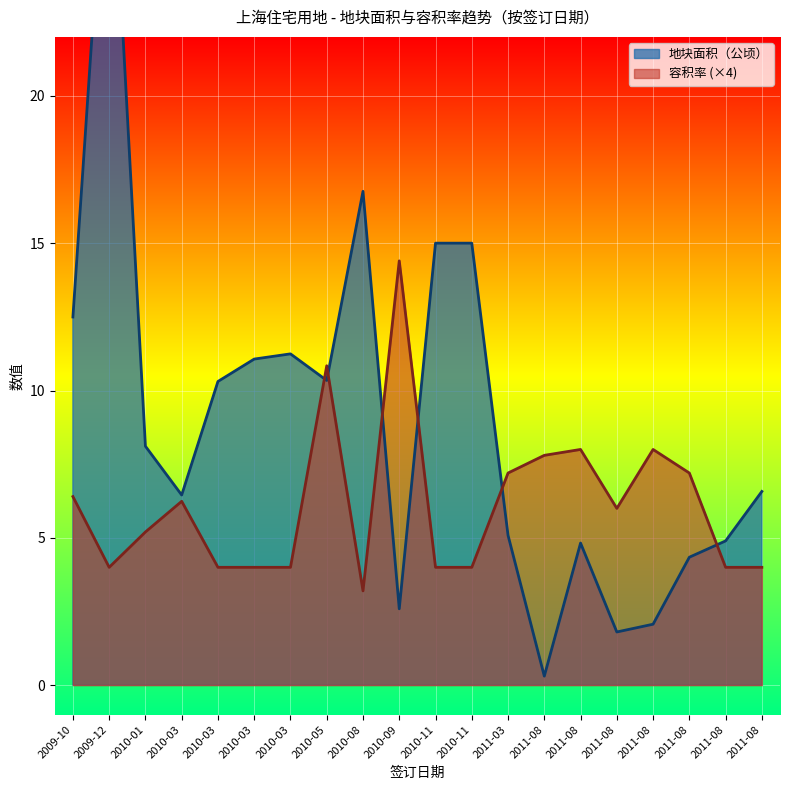

At which category does 地块面积（公顷） reach its first local valley?

2010-03